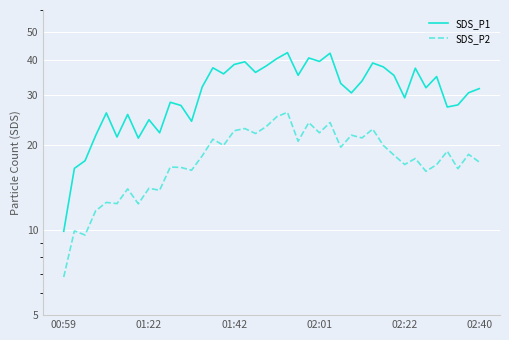

How many lines are shown in the chart?

2